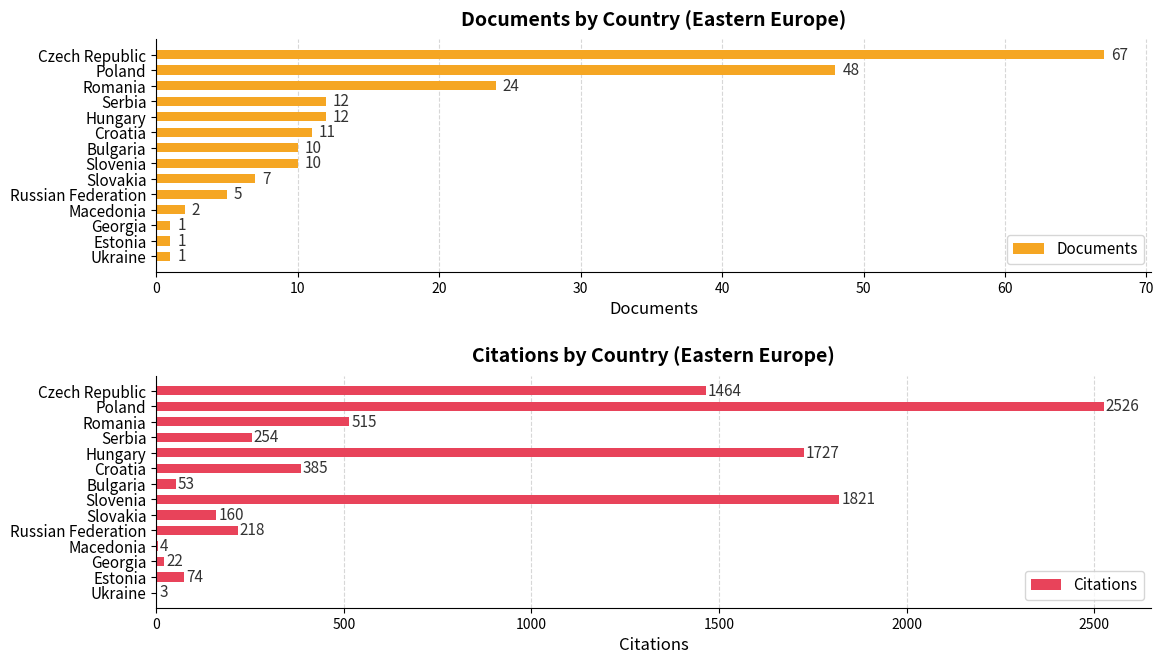

True or false: Documents has a value of 17 at Bulgaria.

False